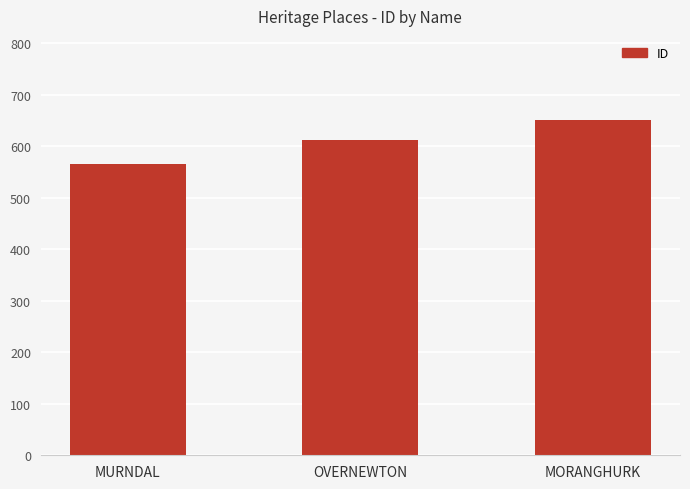

What is the value of the 1st bar from the left?

565